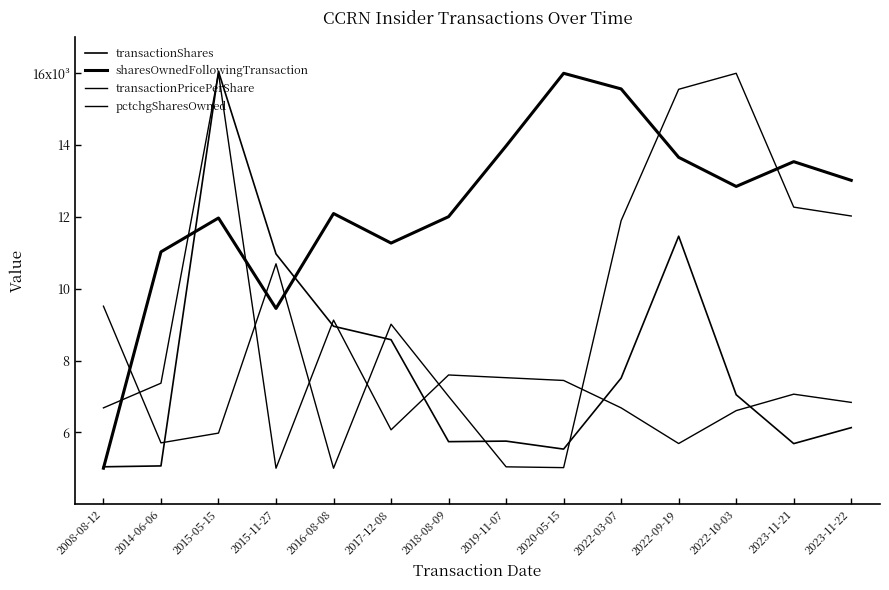

What is the spread (max minus min) of values at 2023-11-22?

6.9